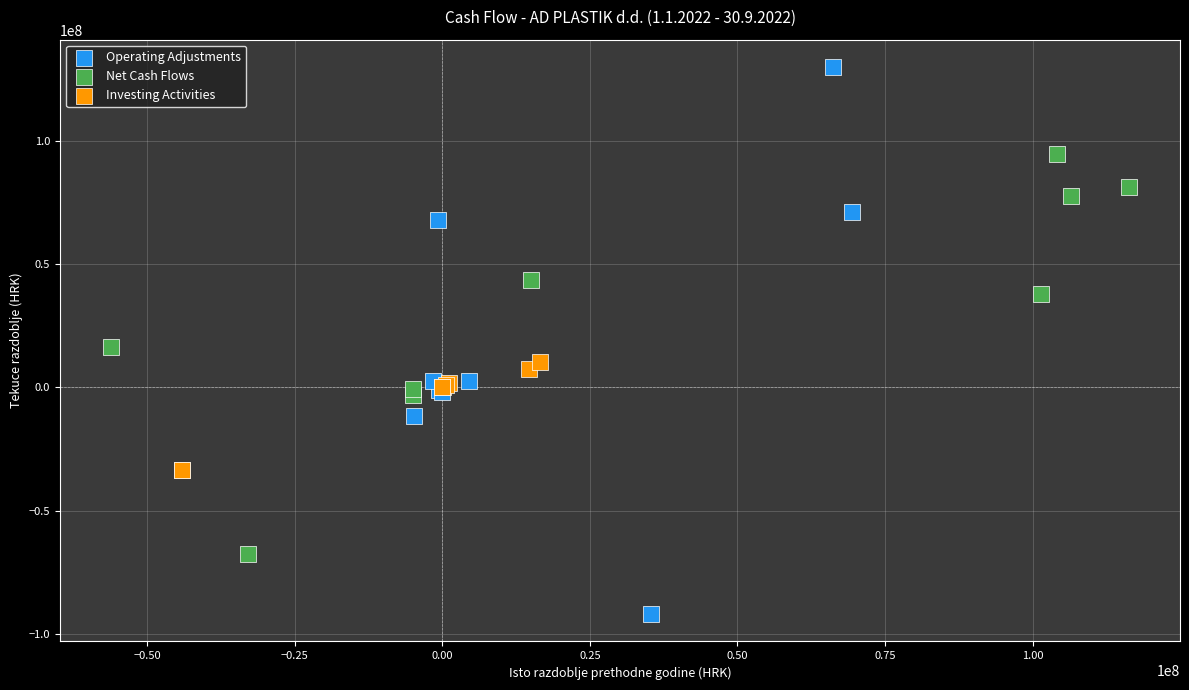

Which series has the largest Y range (max minus min)?

Operating Adjustments